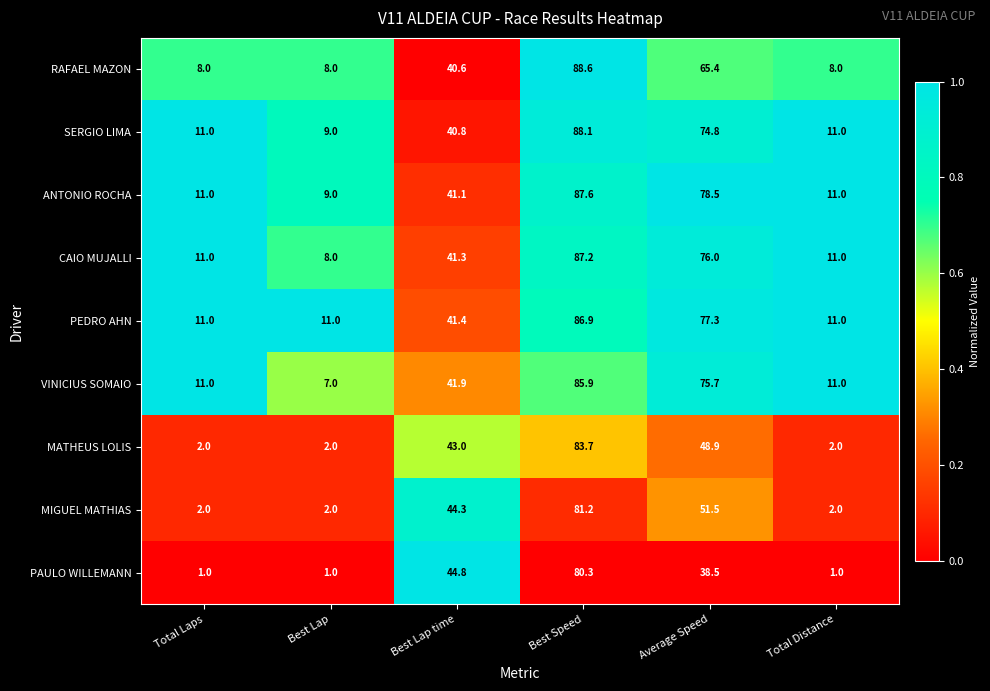

Where does the ANTONIO ROCHA series first go above 41?

Best Lap time